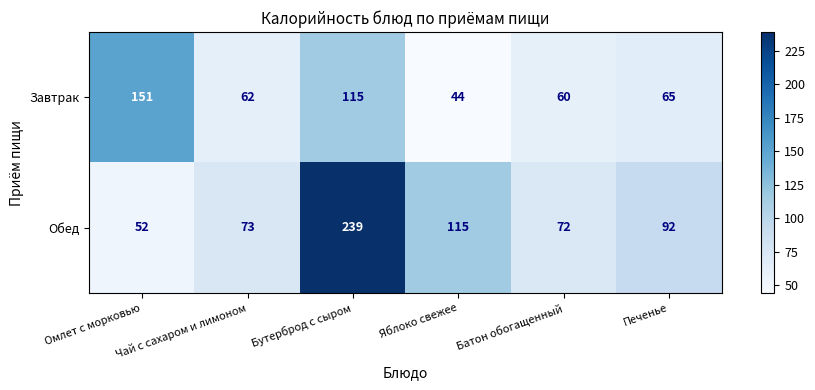

Which series has the largest total across all categories?

Обед